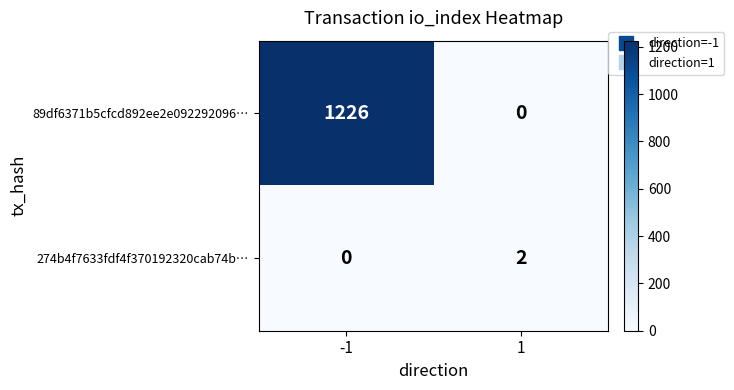

The value of 274b4f7633fdf4f370192320cab74b… at 1 is 2. True or false?

True